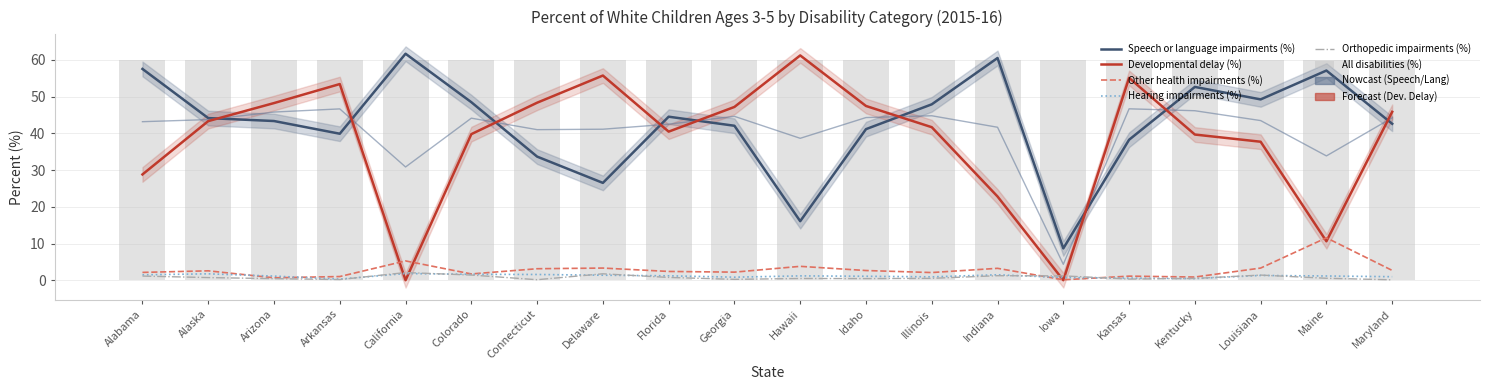

What is the highest value of the Speech or language impairments (%) series?

61.7